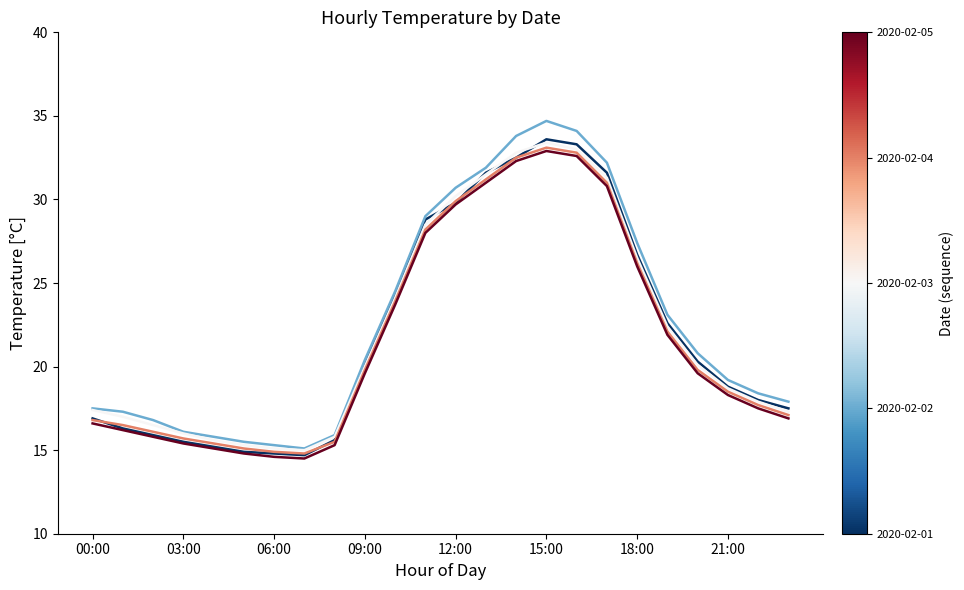

What is the greatest value displayed?

34.7